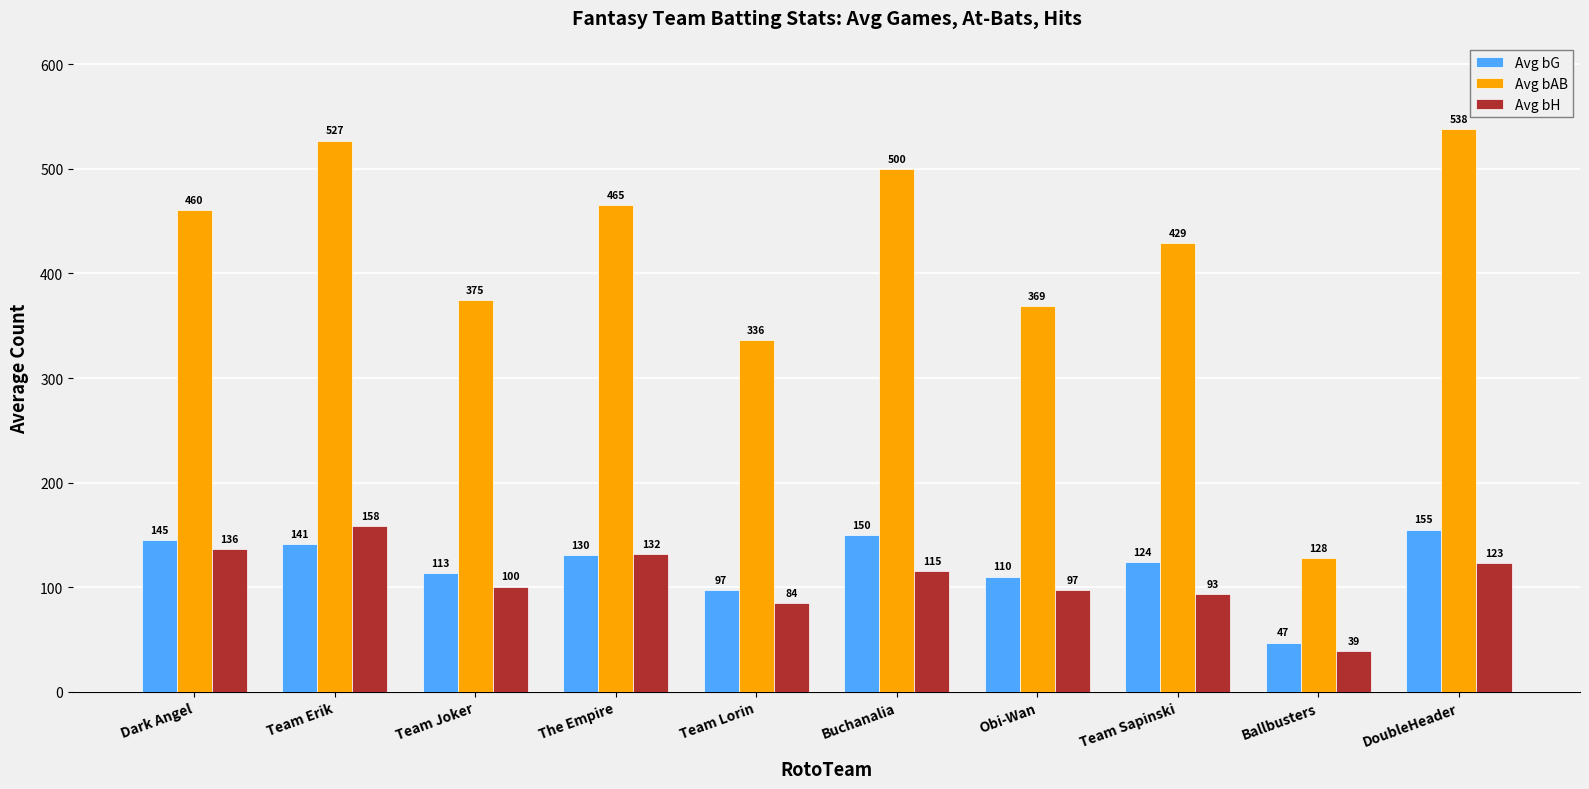

What is the difference between the highest and lowest values at Team Erik?

386.0